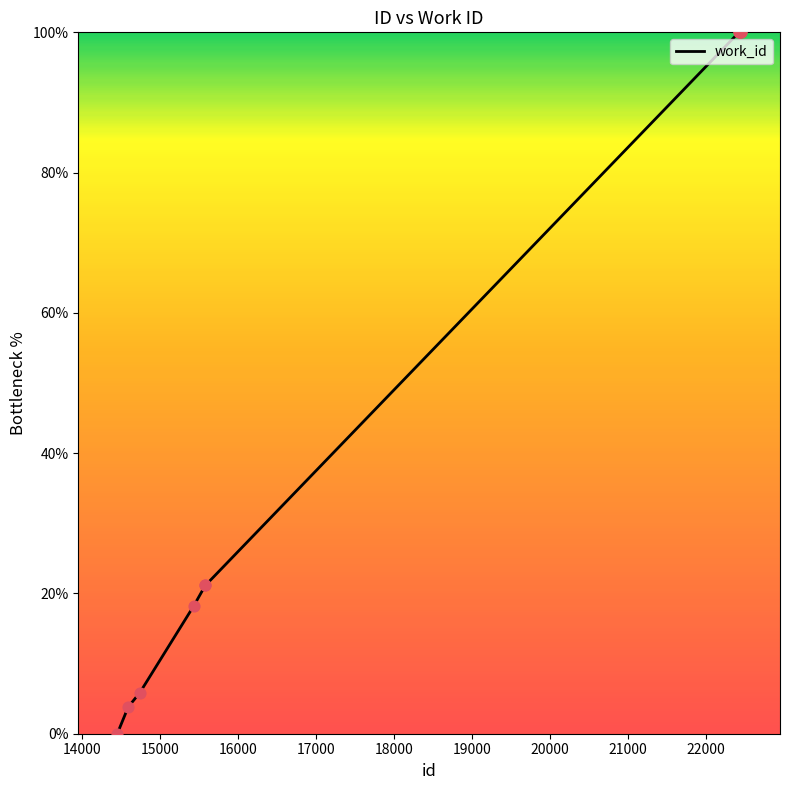

What is the maximum value shown in the chart?

100.0